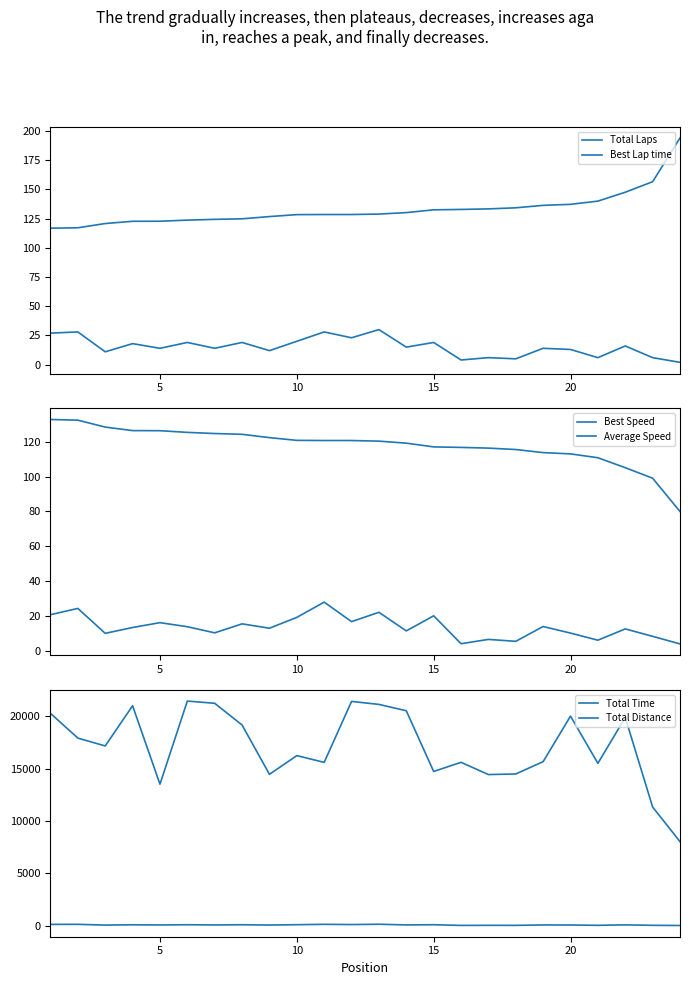

How many lines are shown in the chart?

6